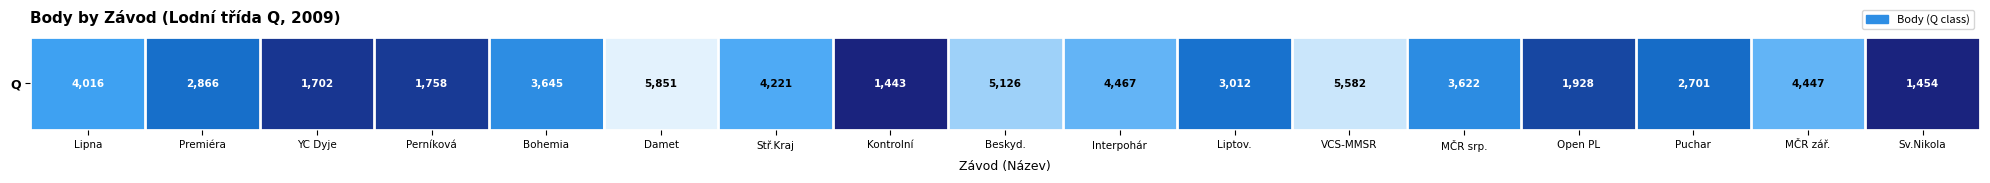

The chart shows a value of 2283 at Damet. True or false?

False